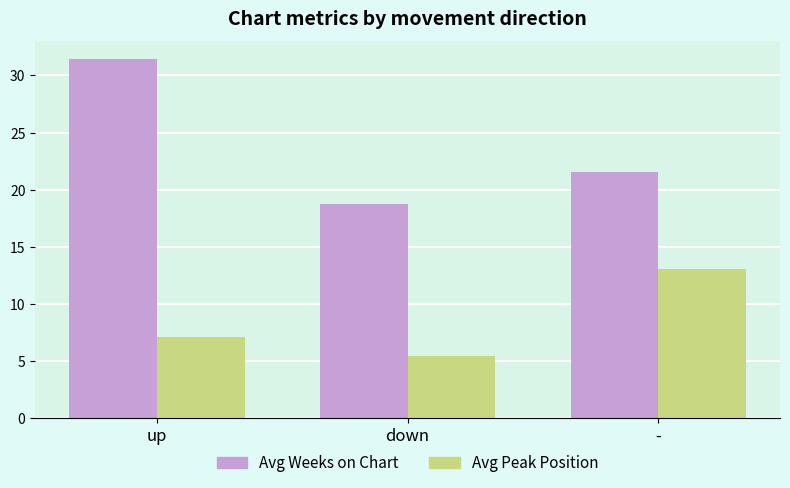

Which label corresponds to the largest value in the chart?

up